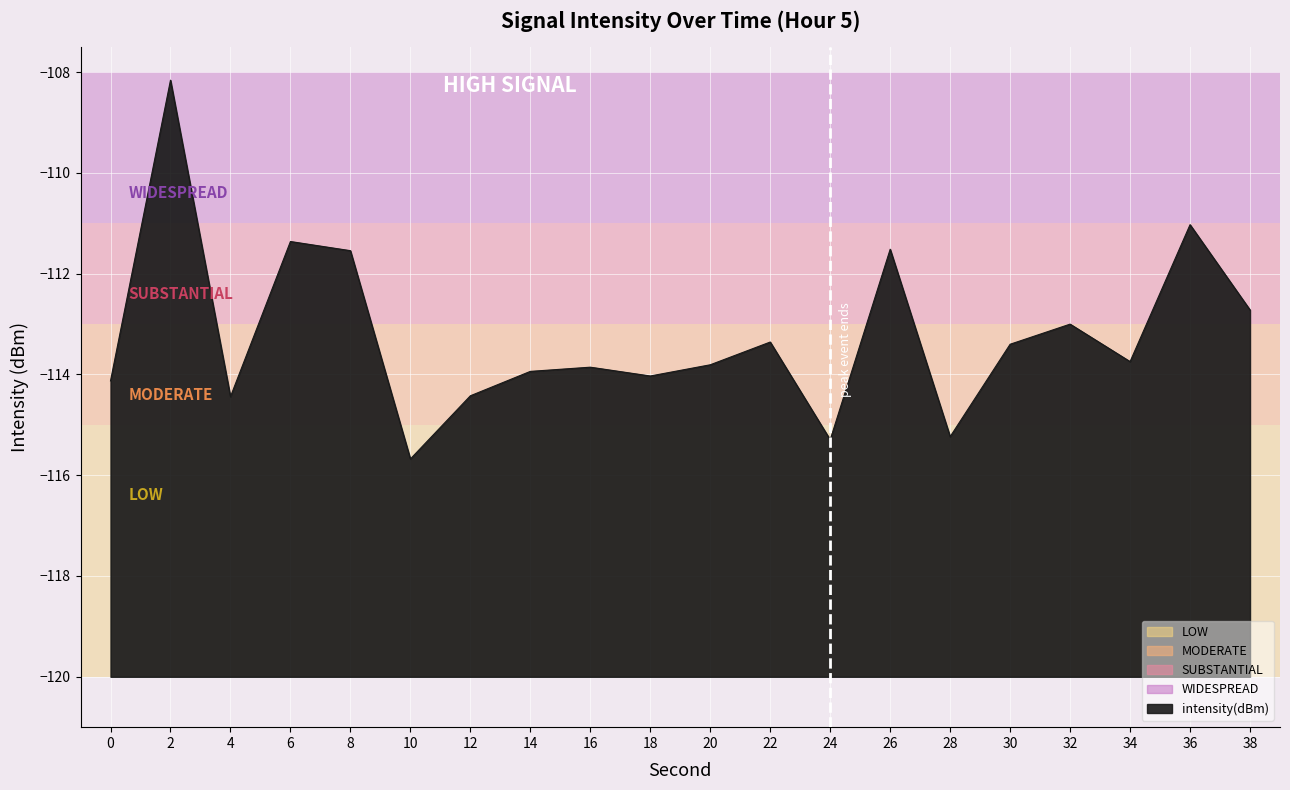

What is the value of the 6th point from the left?

-115.7